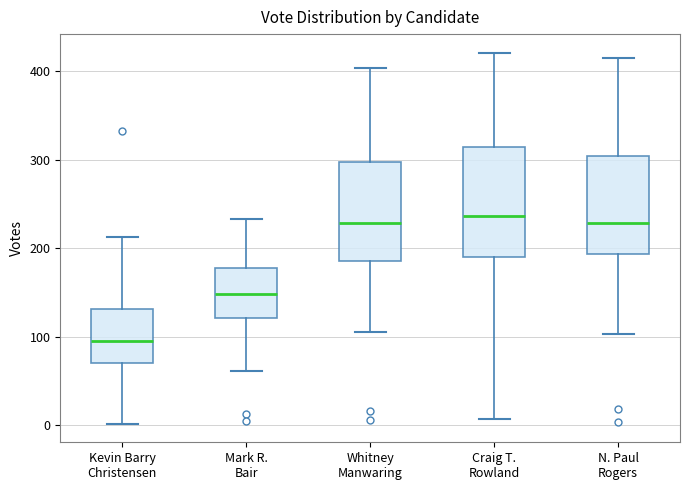

Reading left to right, transcribe this box plot: for each box, give where its median line is, the range the box spans, and where its two whiskers end, as read against the y-axis. The values are not printed on the chart, so give them approximately, as read against the axis.

Kevin Barry Christensen: median 100, box 70 to 130, whiskers 0 to 210
Mark R. Bair: median 150, box 120 to 180, whiskers 60 to 230
Whitney Manwaring: median 230, box 190 to 300, whiskers 110 to 400
Craig T. Rowland: median 240, box 190 to 310, whiskers 10 to 420
N. Paul Rogers: median 230, box 190 to 300, whiskers 100 to 420